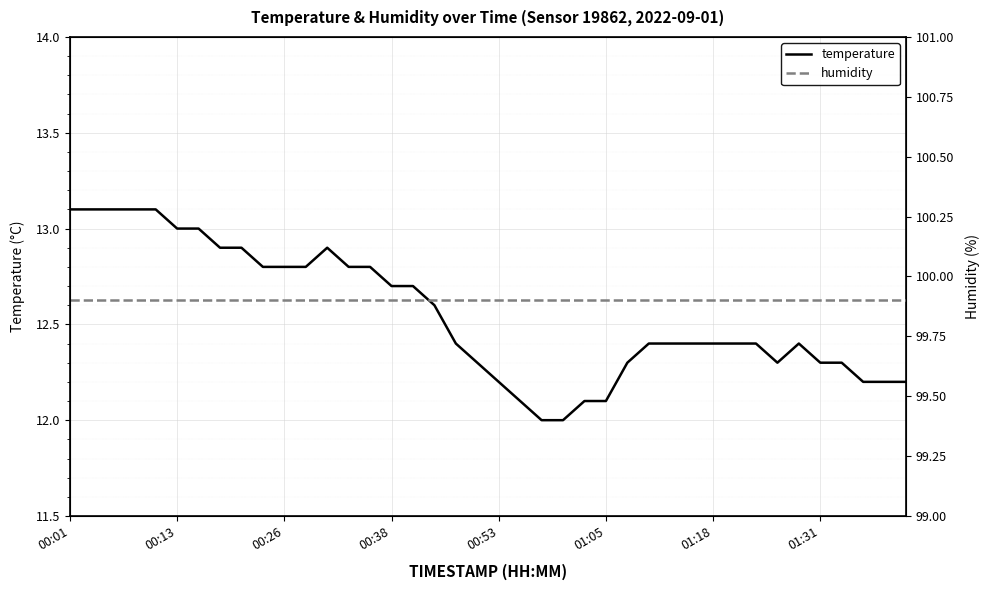

What is the minimum value for temperature?

12.0